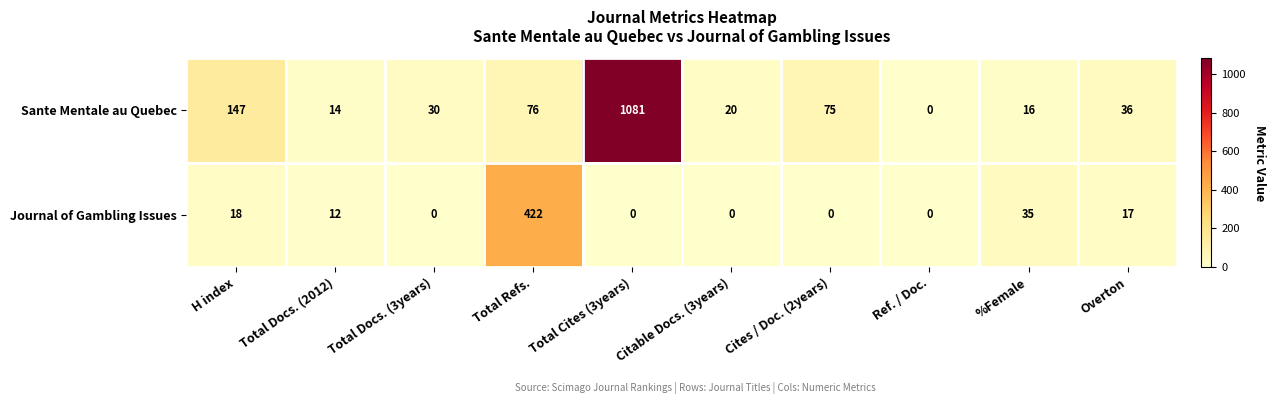

Which series has the largest range (max minus min)?

Sante Mentale au Quebec